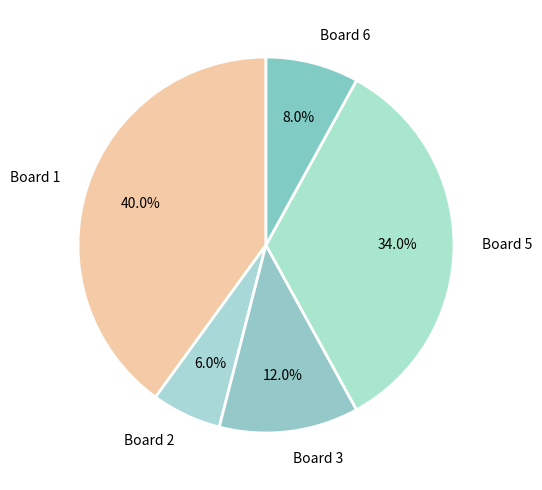

True or false: Board 3 accounts for 12% of the total.

True